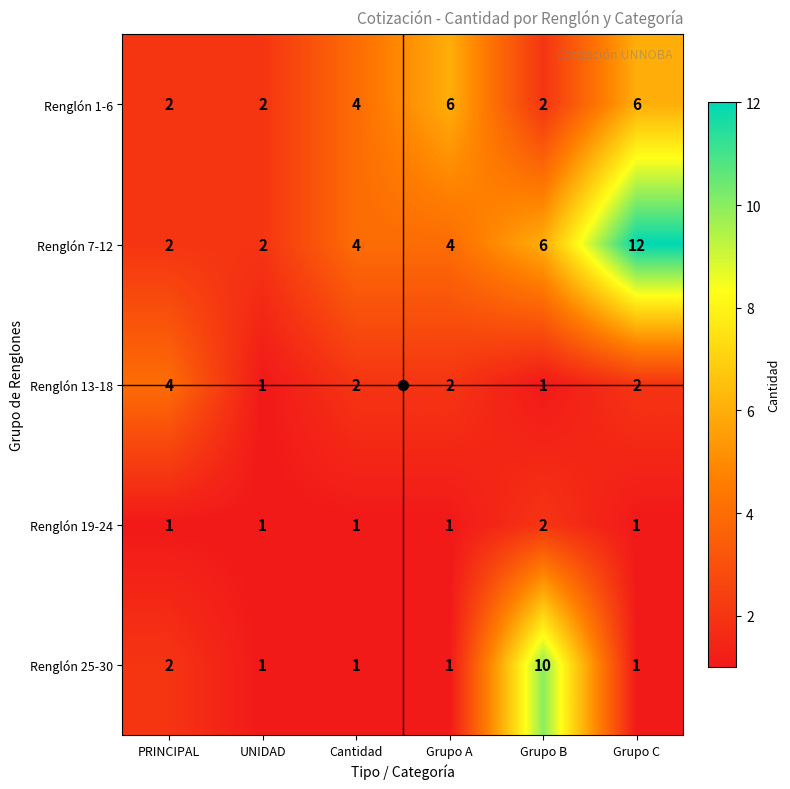

What is the sum of all Renglón 13-18 values?

12